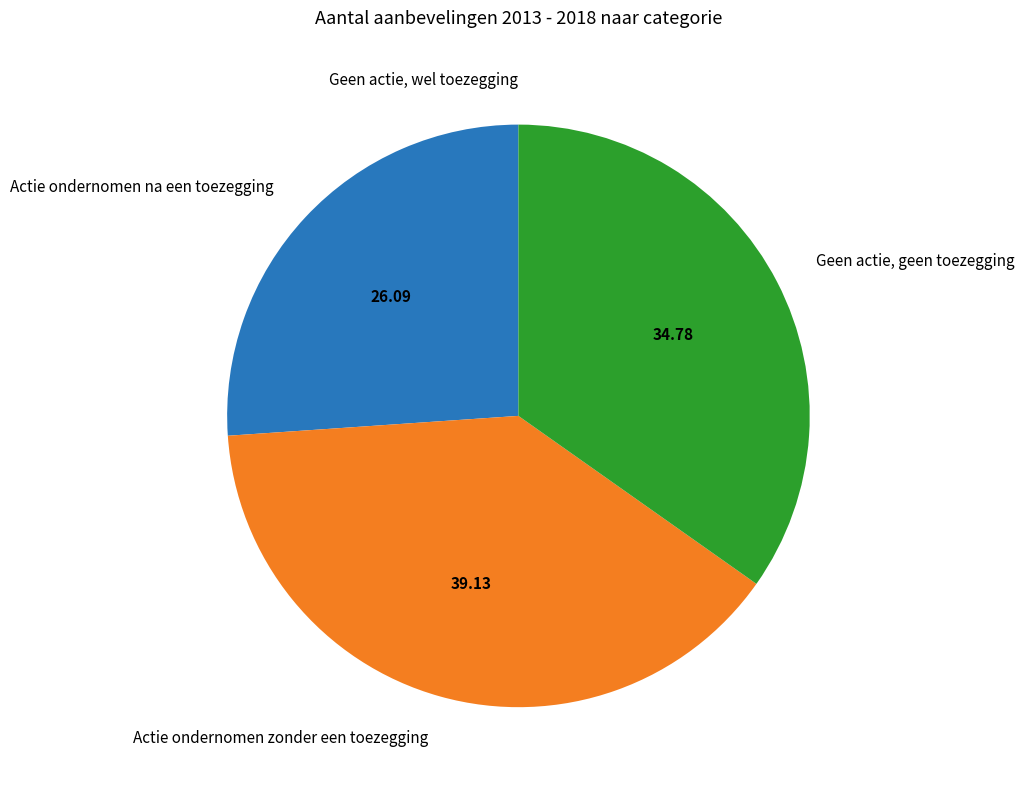

What is the largest slice in the pie chart?

Actie ondernomen zonder een toezegging